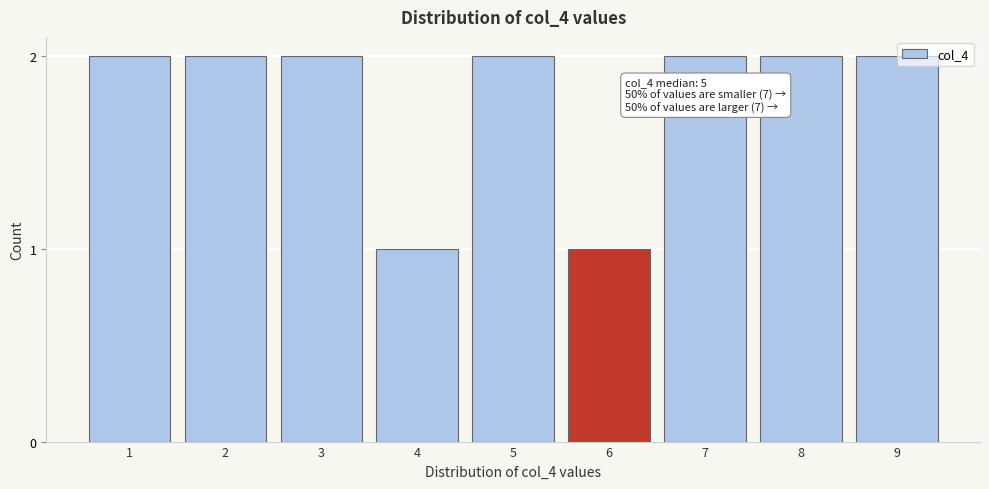

Reading left to right, list all the values displayed in this chart.

1=2	2=2	3=2	4=1	5=2	6=1	7=2	8=2	9=2